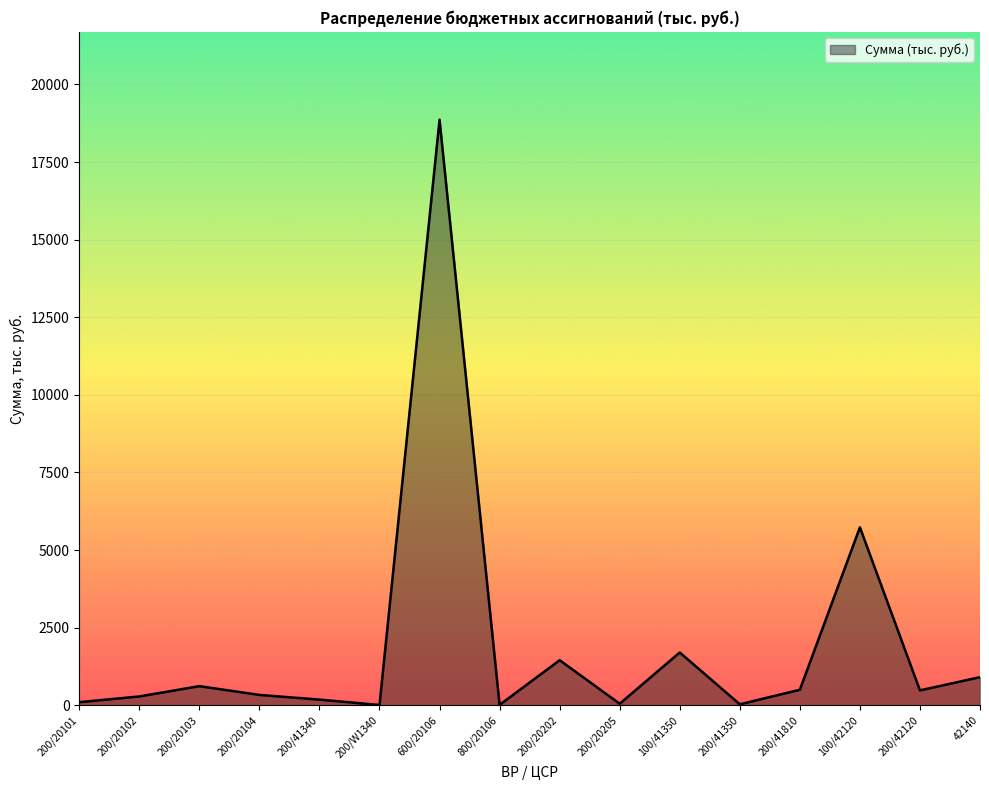

Where is the data nearest to the value 9436?

100/42120